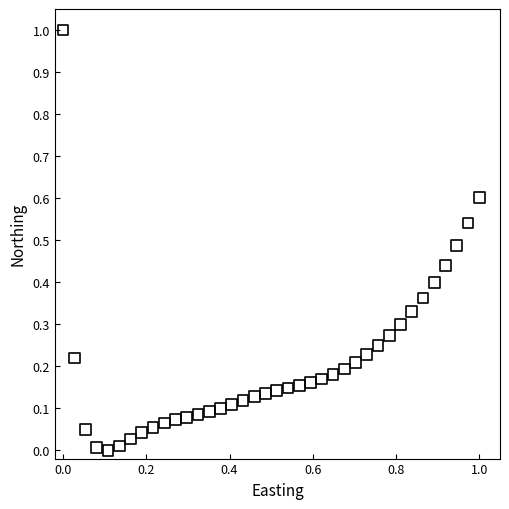

What is the range of Y values (max minus min)?

1.0